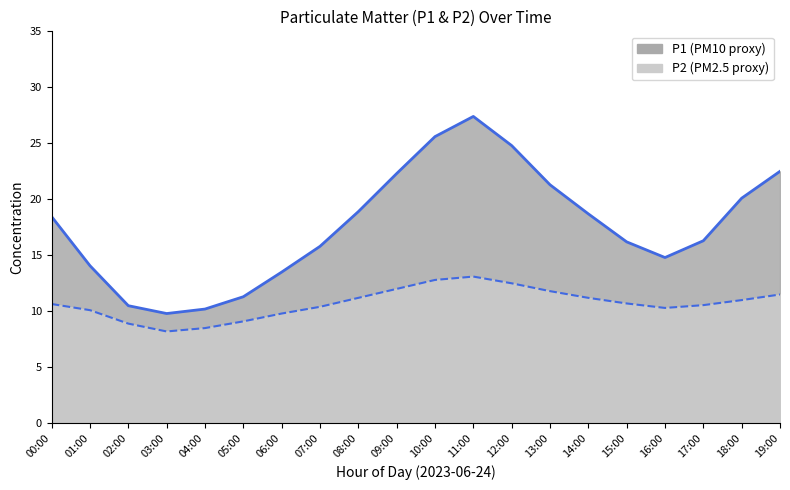

True or false: P2 and P1 cross at least once.

False